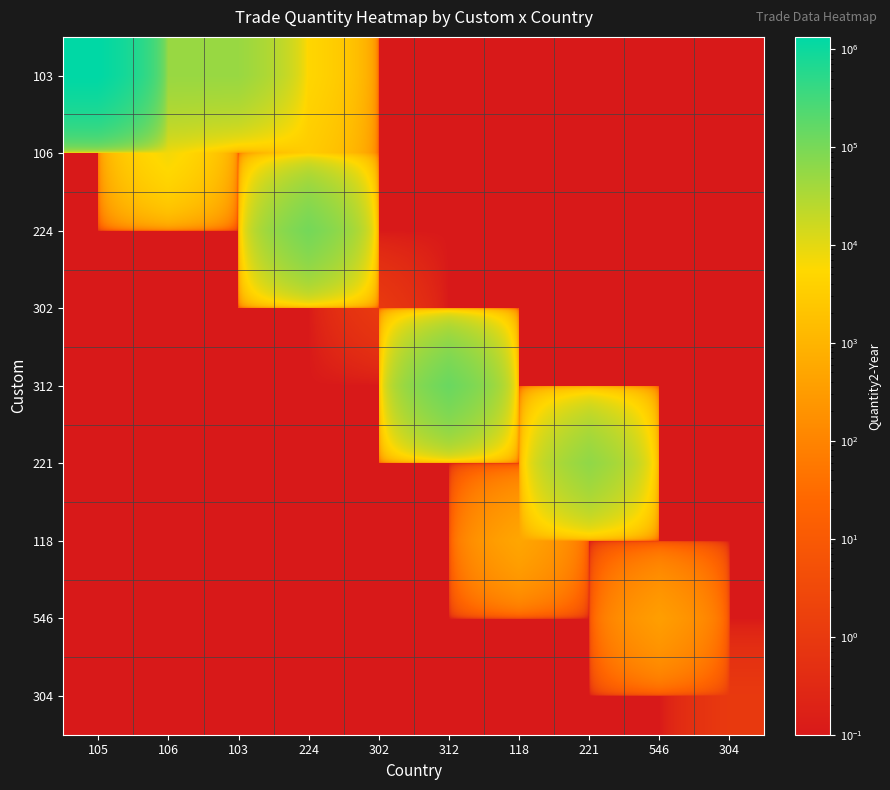

Reading left to right, extract all data points from this chart.

103: 105=1332223.0	106=50000.0	103=49950.0	224=5010.0	302=0.1	312=0.1	118=0.1	221=0.1	546=0.1	304=0.1
106: 105=0.1	106=7200.0	103=0.1	224=3000.0	302=0.1	312=0.1	118=0.1	221=0.1	546=0.1	304=0.1
224: 105=0.1	106=0.1	103=0.1	224=108331.0	302=0.1	312=0.1	118=0.1	221=0.1	546=0.1	304=0.1
302: 105=0.1	106=0.1	103=0.1	224=0.1	302=1.0	312=0.1	118=0.1	221=0.1	546=0.1	304=0.1
312: 105=0.1	106=0.1	103=0.1	224=0.1	302=0.1	312=134852.0	118=0.1	221=0.1	546=0.1	304=0.1
221: 105=0.1	106=0.1	103=0.1	224=0.1	302=0.1	312=0.1	118=0.1	221=59386.0	546=0.1	304=0.1
118: 105=0.1	106=0.1	103=0.1	224=0.1	302=0.1	312=0.1	118=498.0	221=0.1	546=0.1	304=0.1
546: 105=0.1	106=0.1	103=0.1	224=0.1	302=0.1	312=0.1	118=0.1	221=0.1	546=349.0	304=0.1
304: 105=0.1	106=0.1	103=0.1	224=0.1	302=0.1	312=0.1	118=0.1	221=0.1	546=0.1	304=1.0